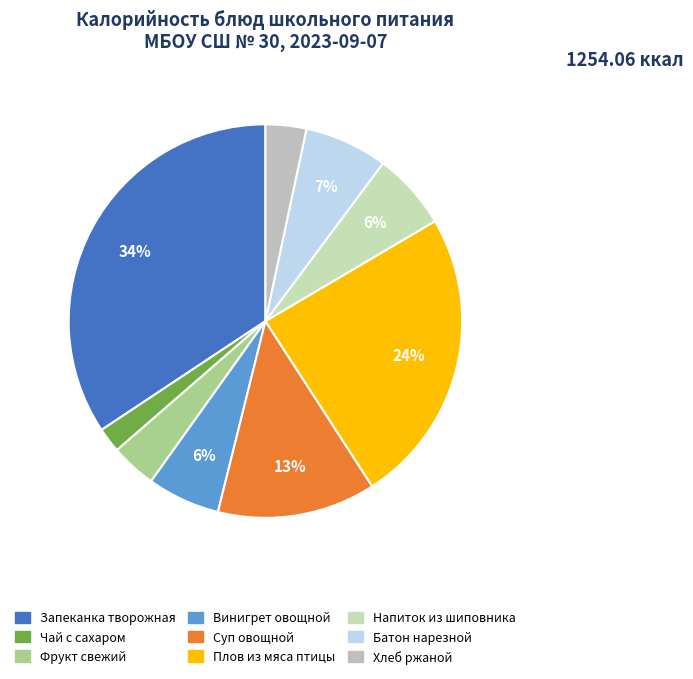

How many segments does this pie chart have?

9